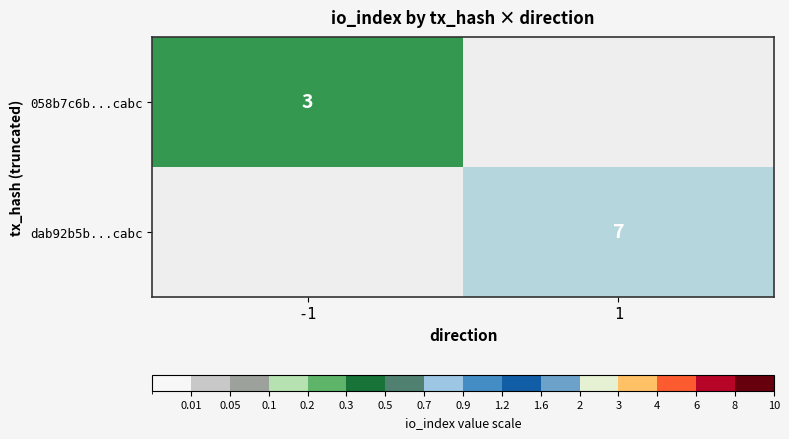

The value of 058b7c6b...cabc at -1 is 5. True or false?

False